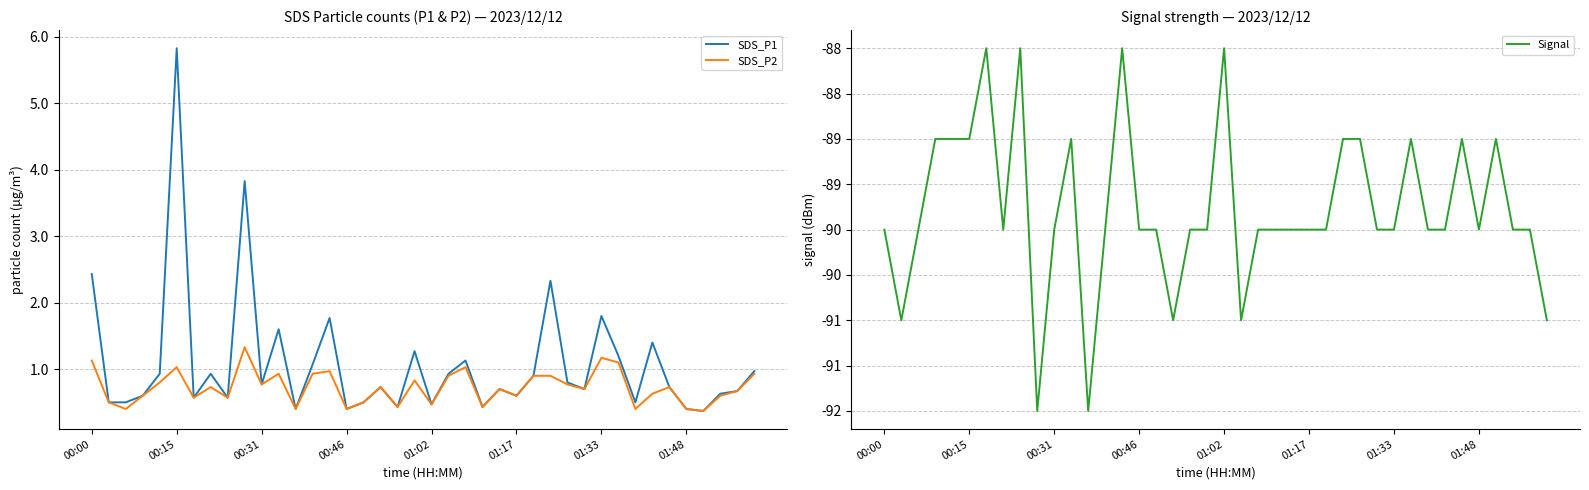

What is the minimum value for SDS_P2?

0.4